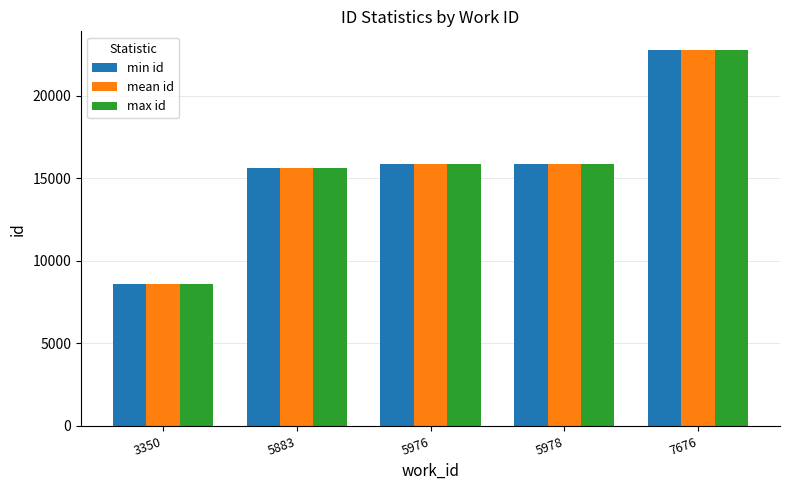

How many categories are shown in the chart?

5